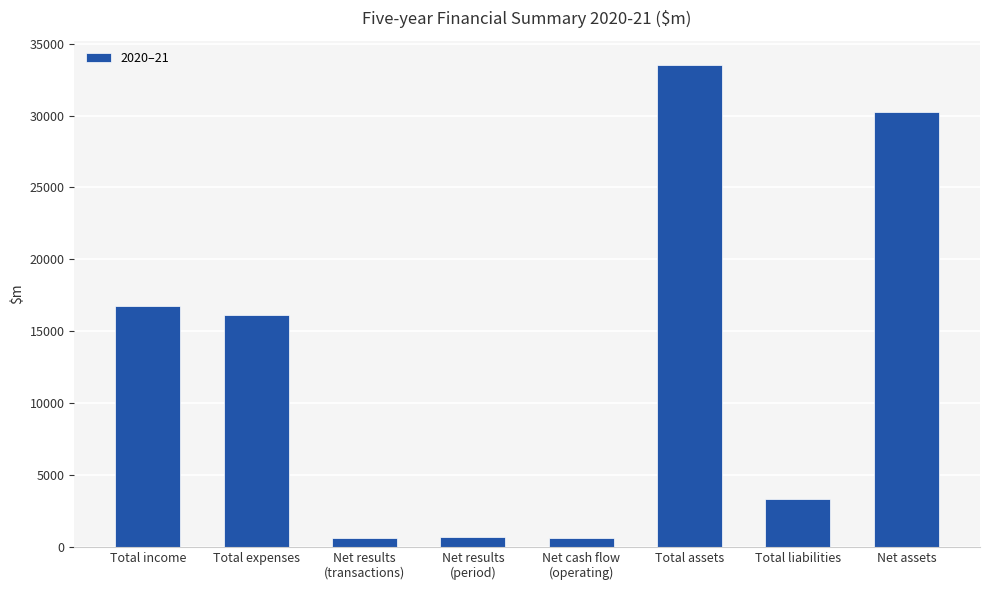

The chart shows a value of 5978.6 at Total income. True or false?

False